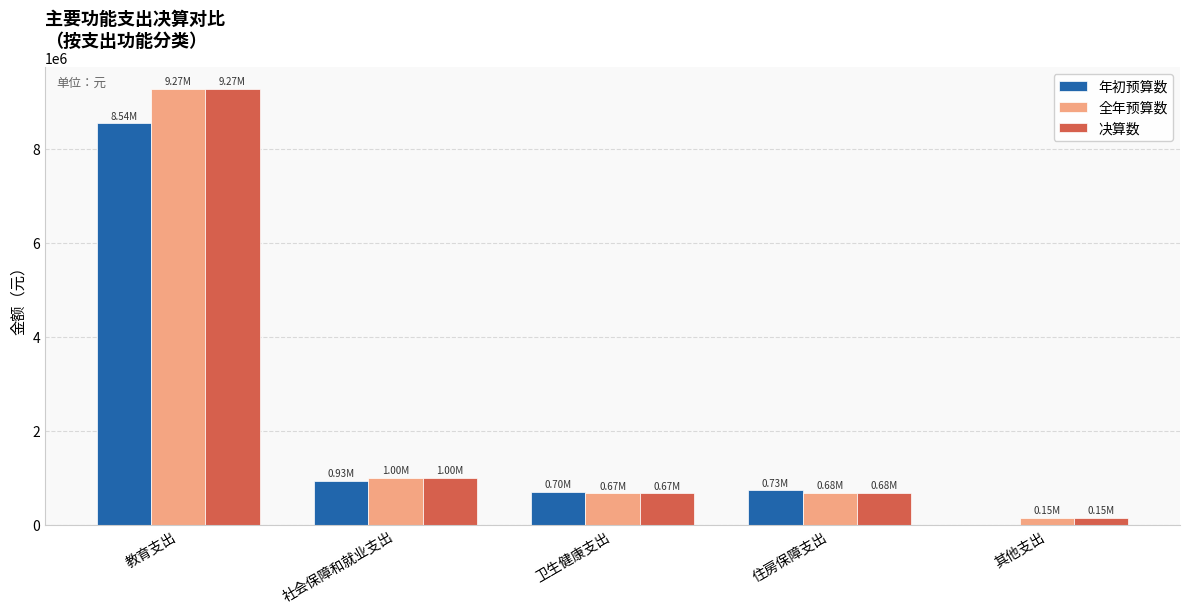

What is the difference between the 决算数 values at 社会保障和就业支出 and 其他支出?

851836.5